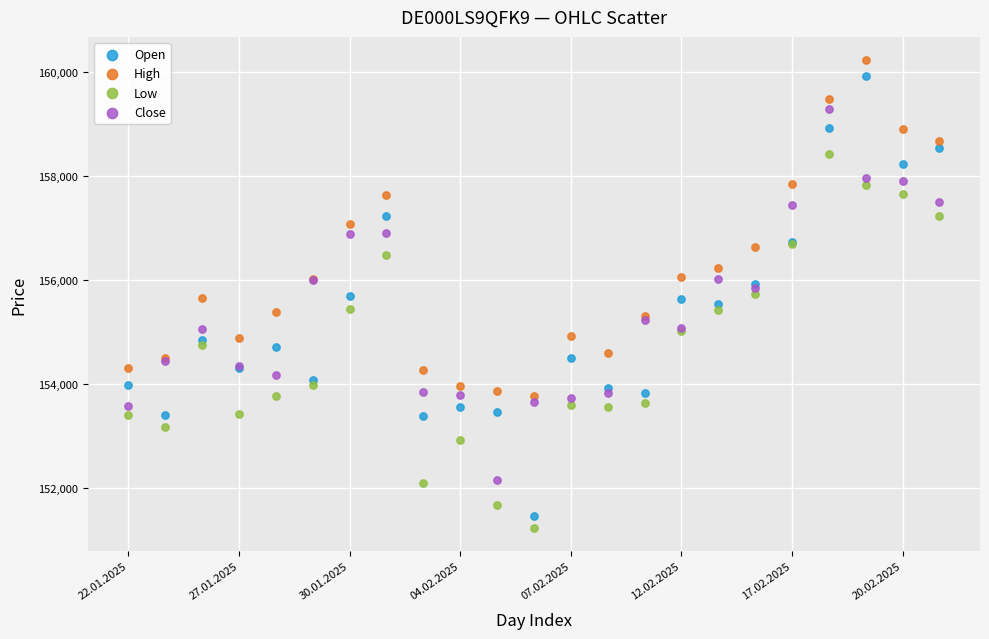

What are all the series names shown in the legend?

Open, High, Low, Close